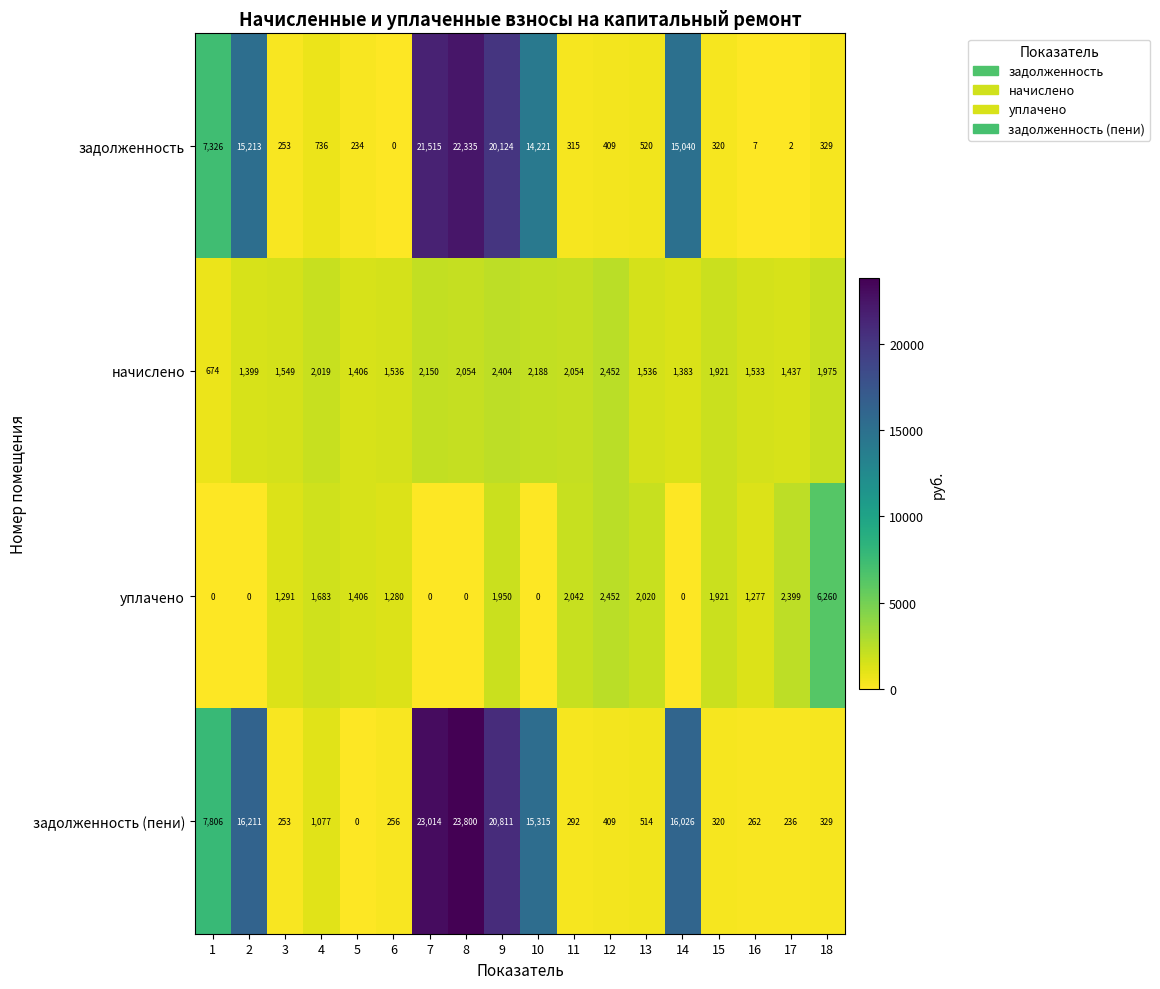

Between 8 and 17, which series saw the biggest shift?

задолженность (пени)